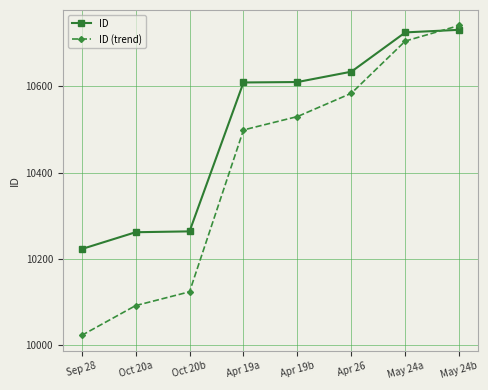

What is the lowest value of the ID series?

10223